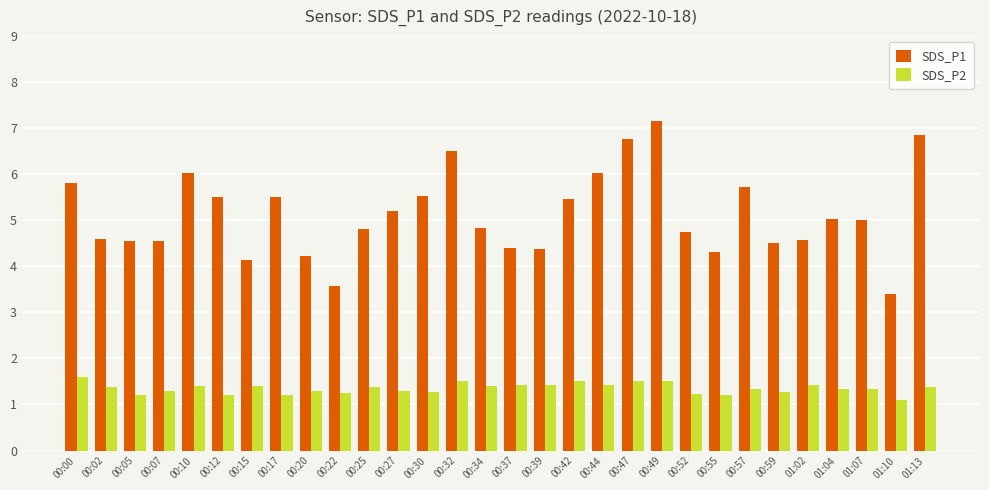

What is the minimum value for SDS_P2?

1.1